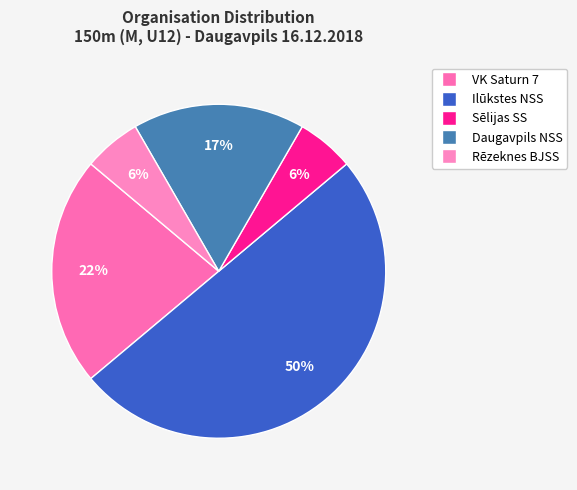

How many slices are in this pie chart?

5